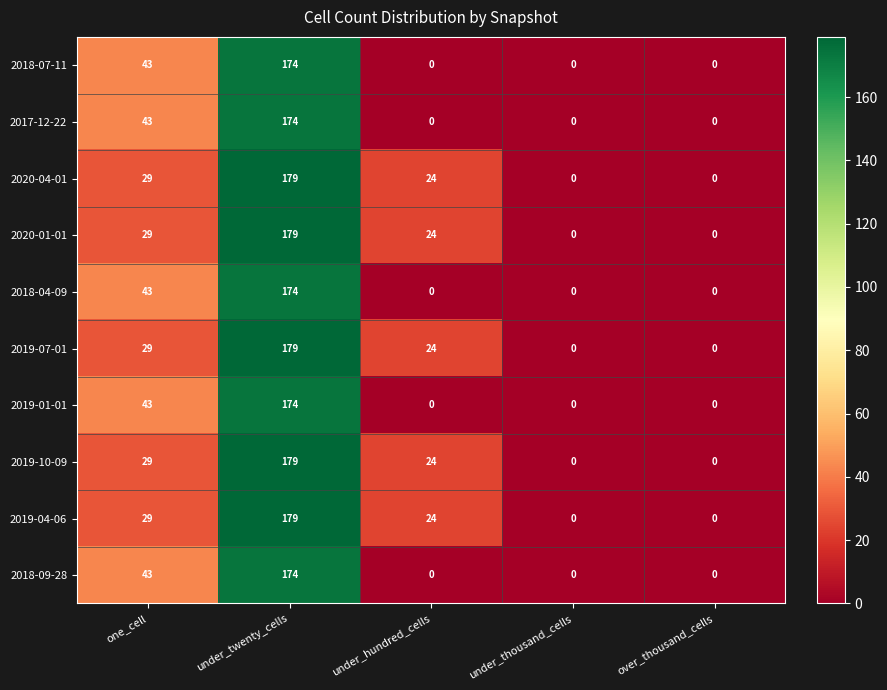

Which category has the highest value across all series?

under_twenty_cells